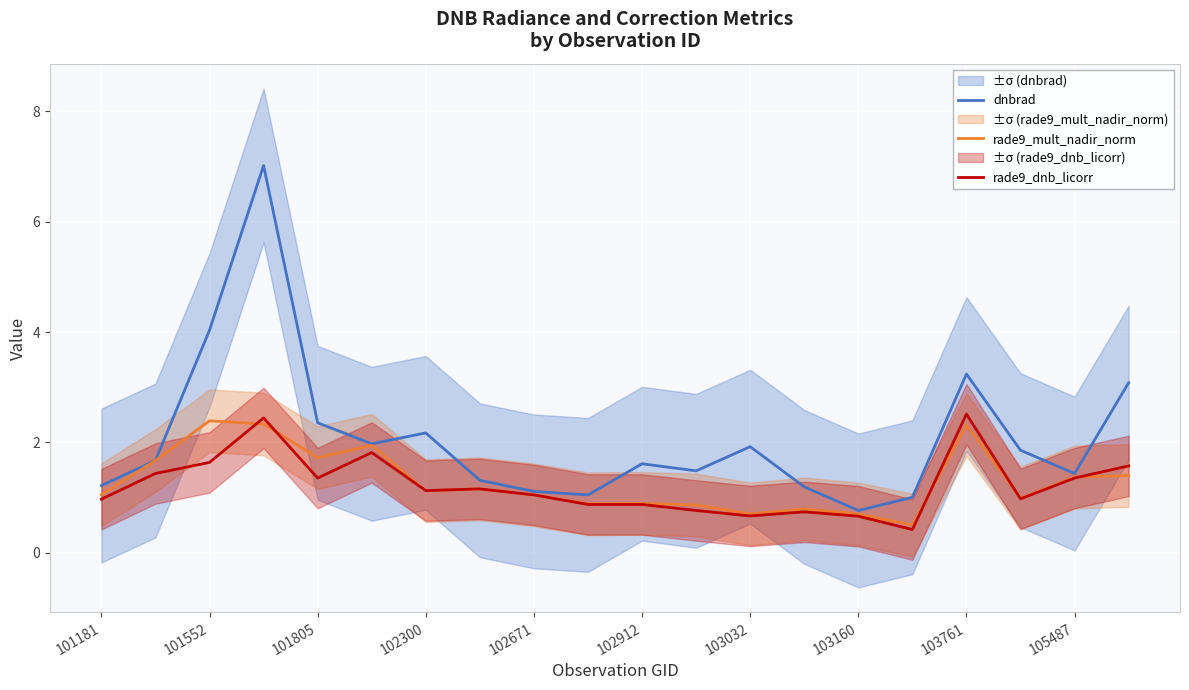

What is the highest value of the rade9_dnb_licorr series?

2.5